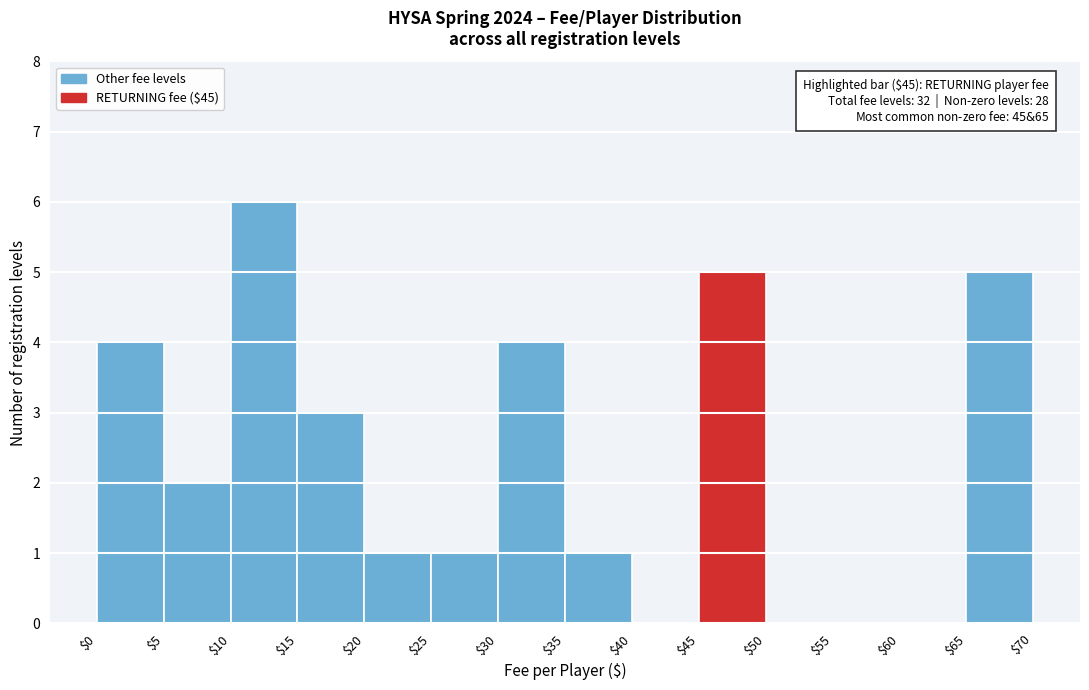

Over which range of the x-axis is the bar tallest?

$10 to $15